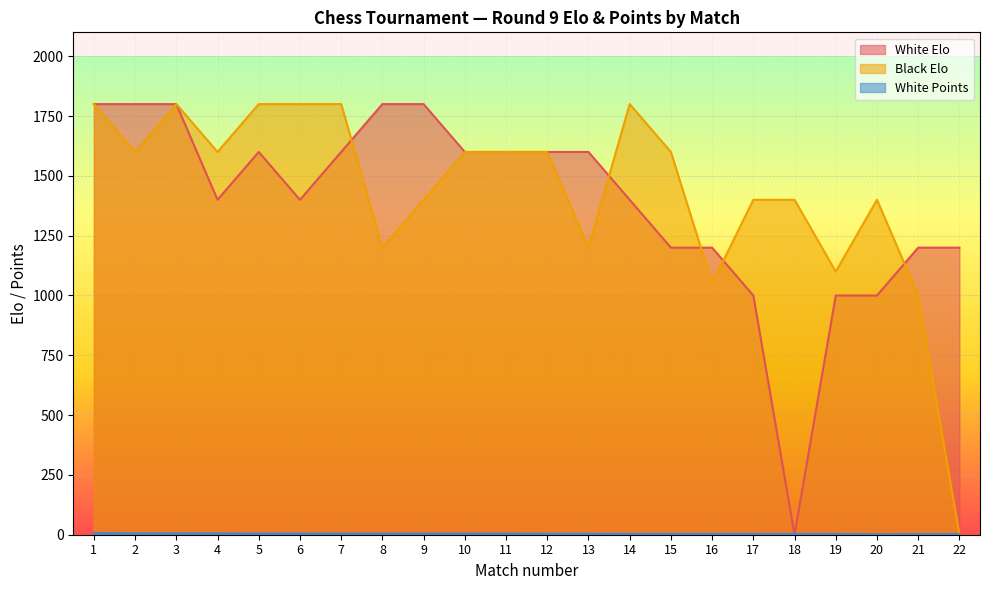

How many lines are shown in the chart?

3